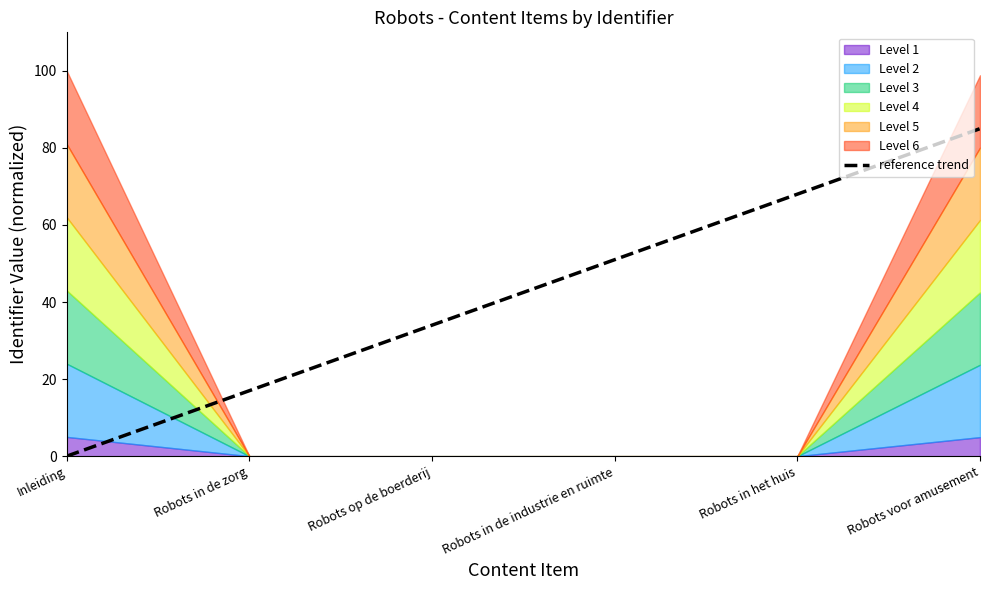

Approximately how many times larger is the value at Robots in de industrie en ruimte compared to Robots in het huis?

0.8